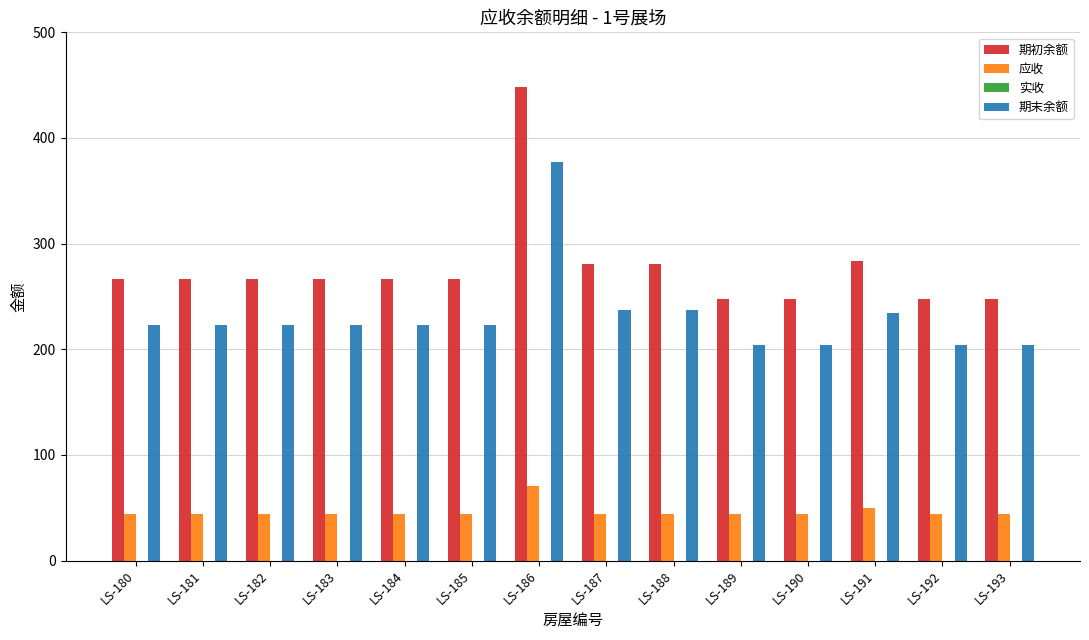

What is the lowest value of the 应收 series?

44